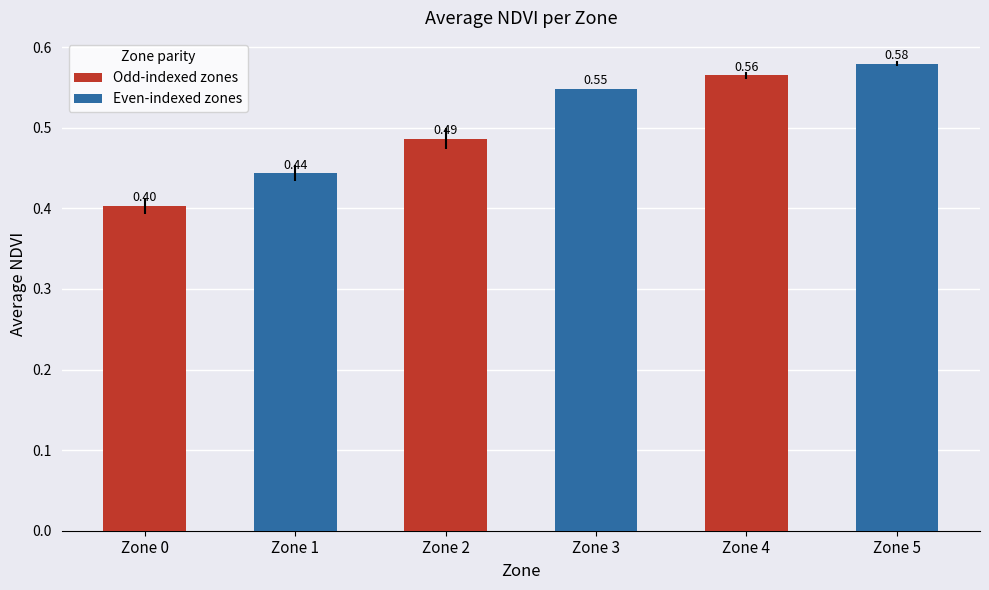

At which category does the chart reach its peak across all series?

Zone 5